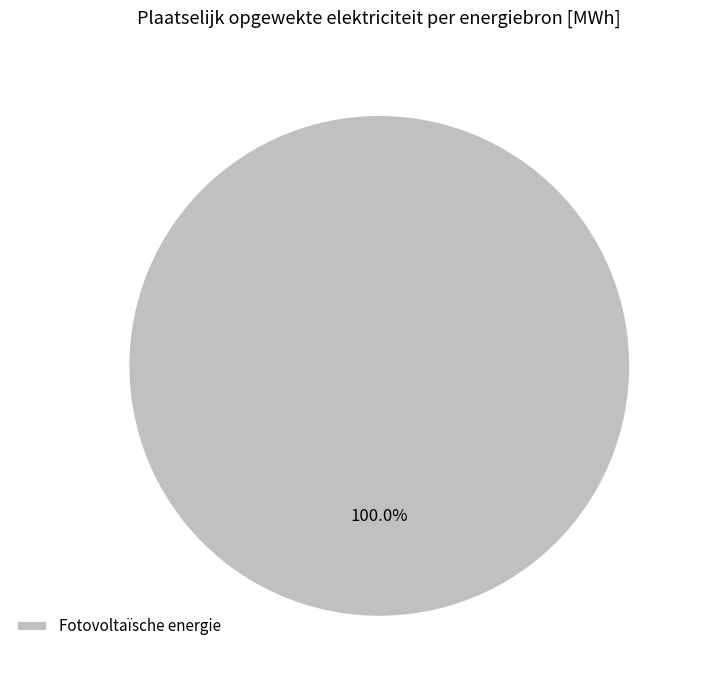

How many slices are in this pie chart?

1